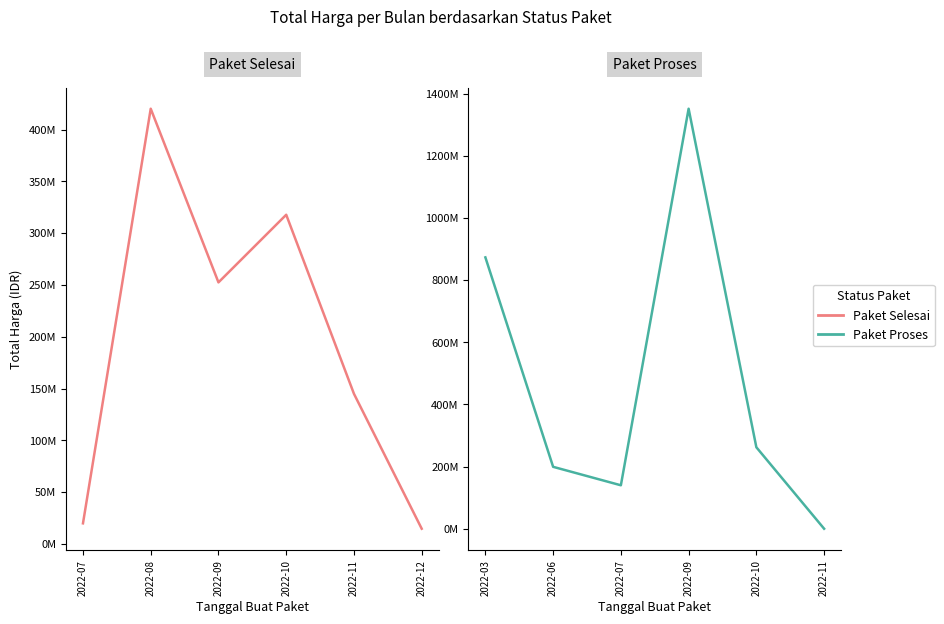

At how many categories does at least one series exceed 620945507?

2